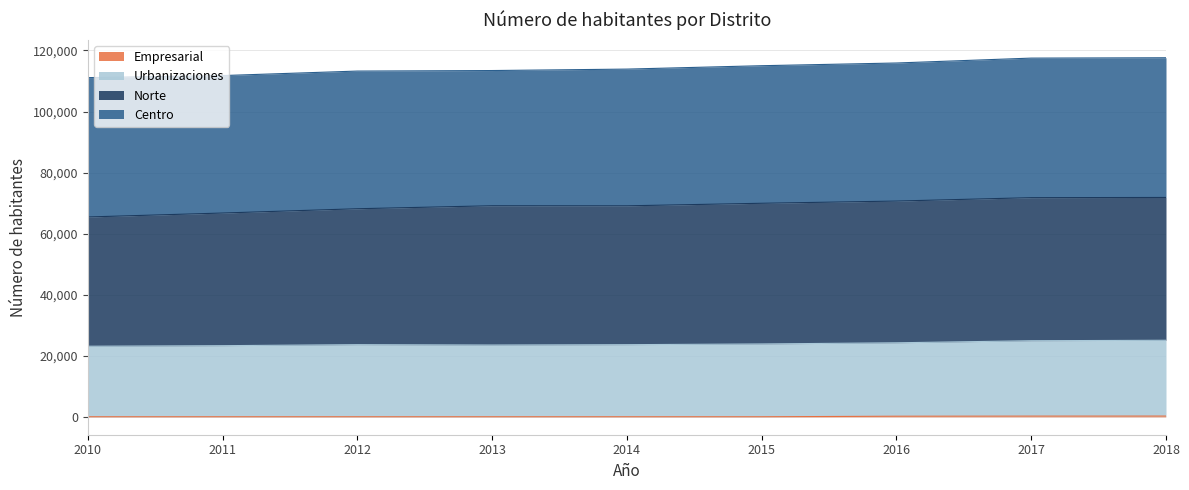

True or false: Norte and Empresarial cross at least once.

False